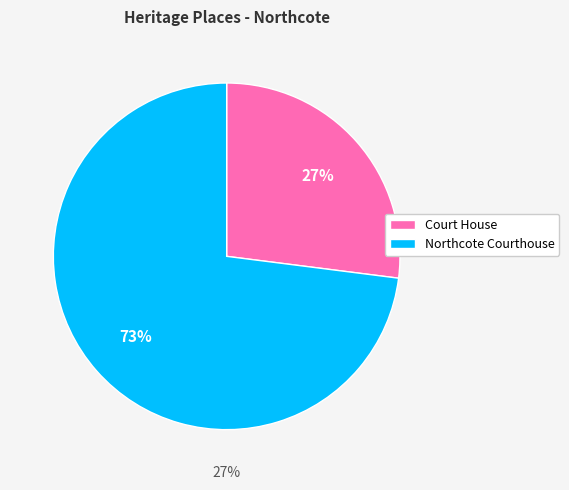

What percentage is NOT represented by Court House?

73.0%